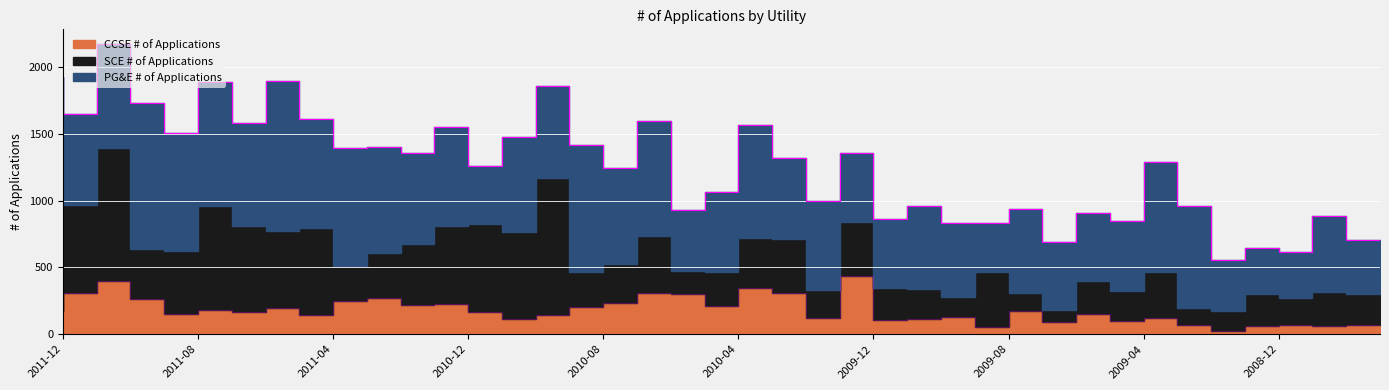

The SCE # of Applications series shows 1529 at 2010-09. True or false?

False